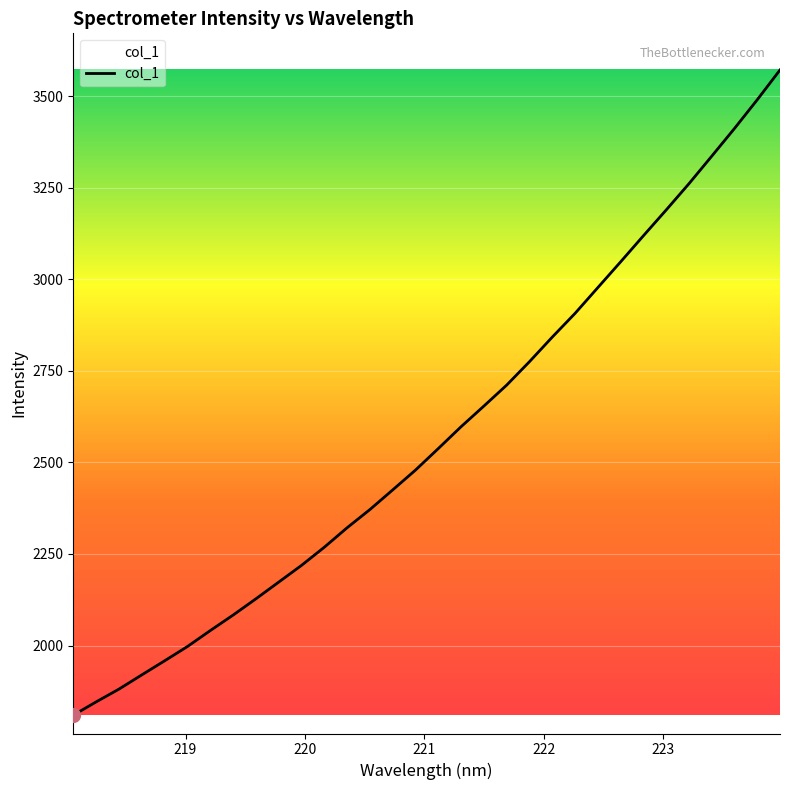

What is the maximum value shown in the chart?

3571.8